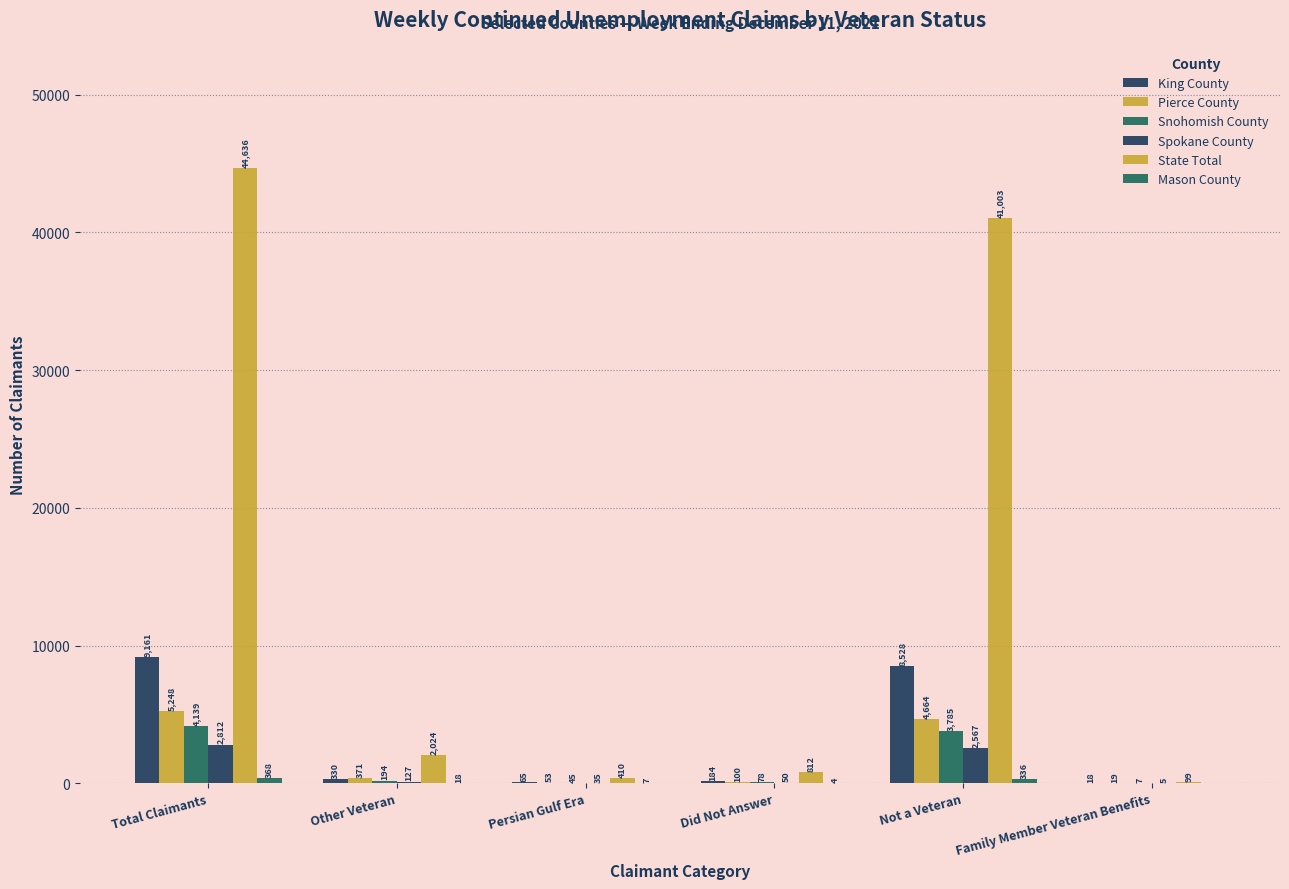

Is it true that Spokane County equals 803 at Total Claimants?

False